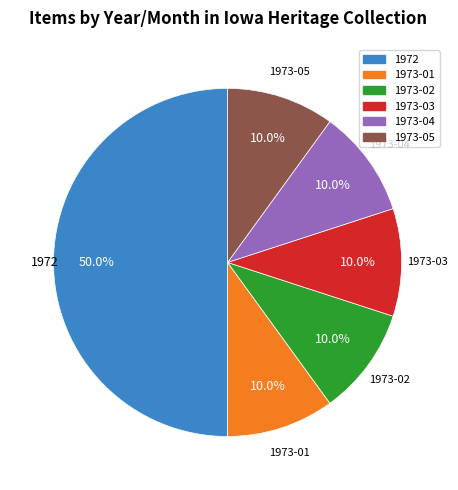

What is the total percentage of 1973-01 and 1973-02?

20.0%